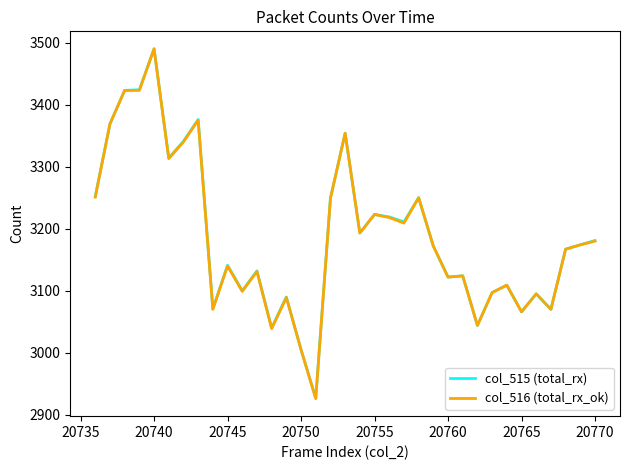

What is the greatest value displayed?

3490